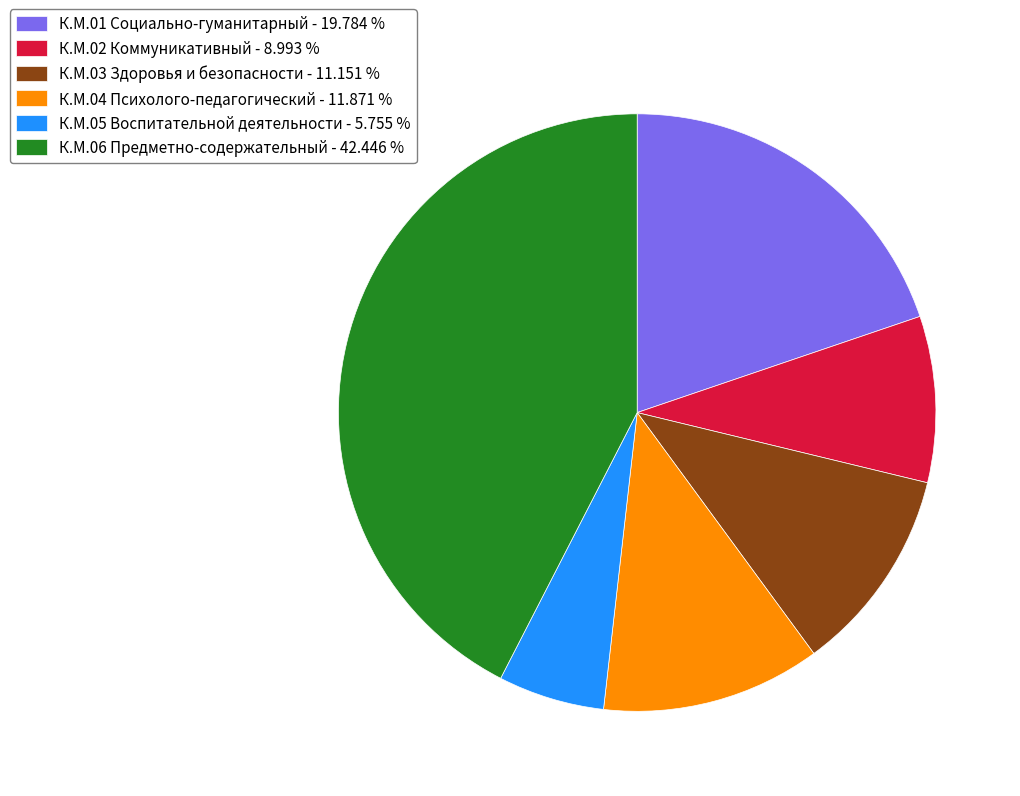

How many slices are in this pie chart?

6